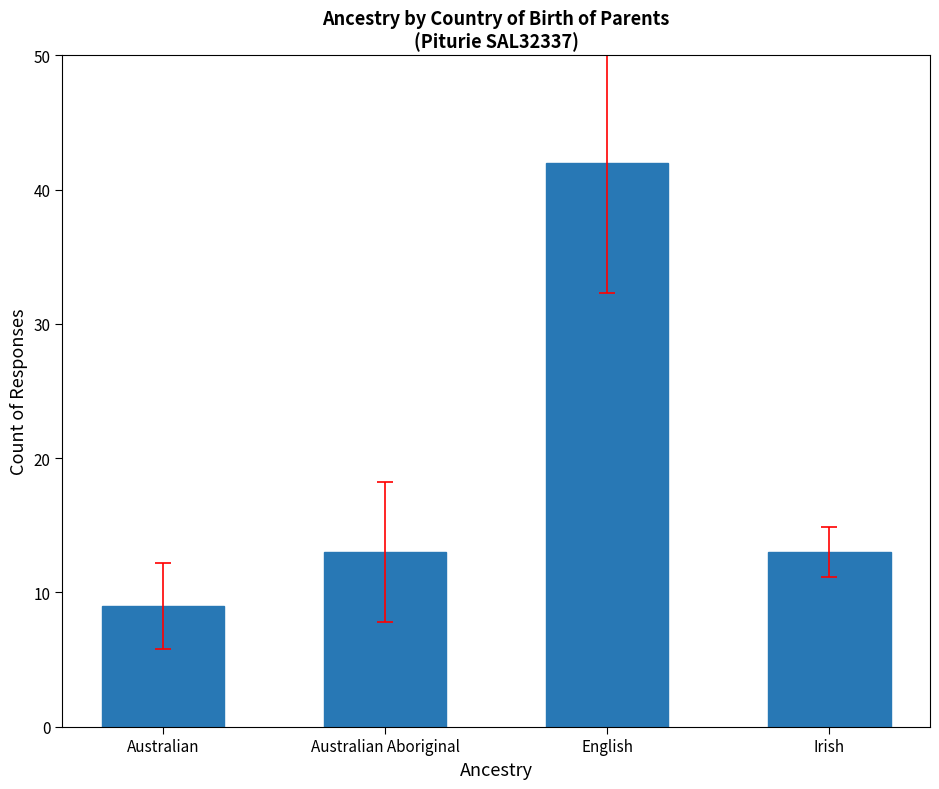

Are the bars horizontal?

No